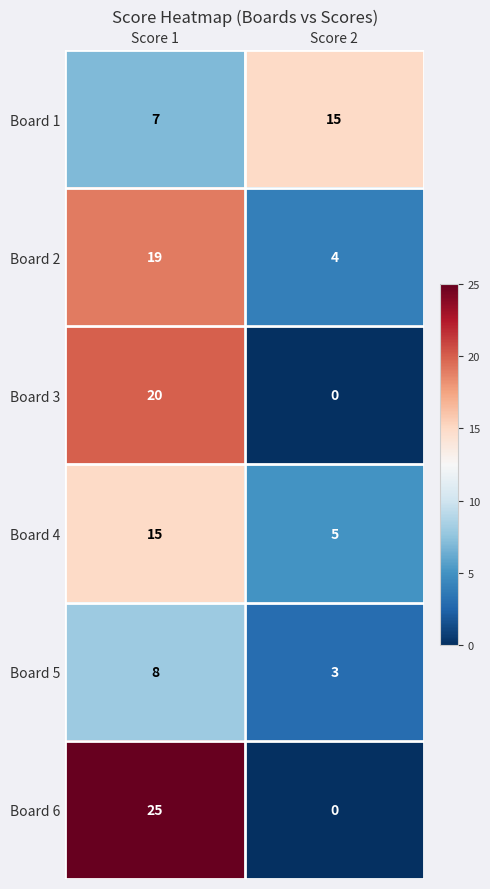

Reading right to left, extract all data points from this chart.

Board 1: 15	7
Board 2: 4	19
Board 3: 0	20
Board 4: 5	15
Board 5: 3	8
Board 6: 0	25